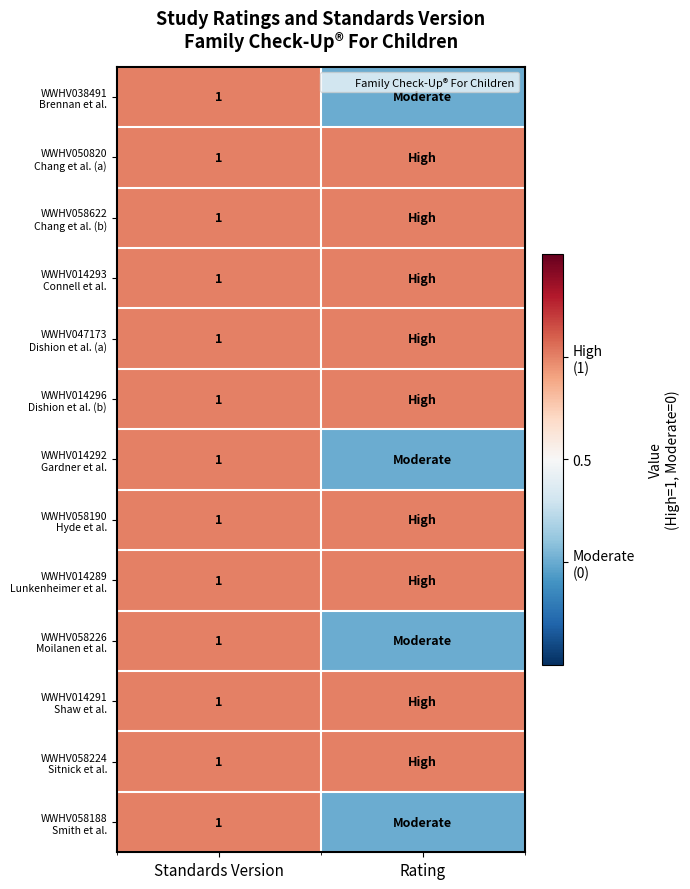

List the labels in order of WWHV014293 Connell et al. value, largest first.

Standards Version, Rating